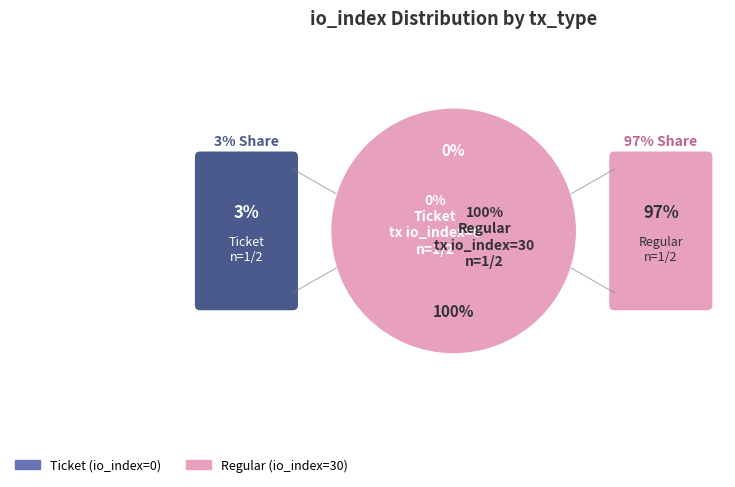

Which slice represents more than half of the pie?

Regular